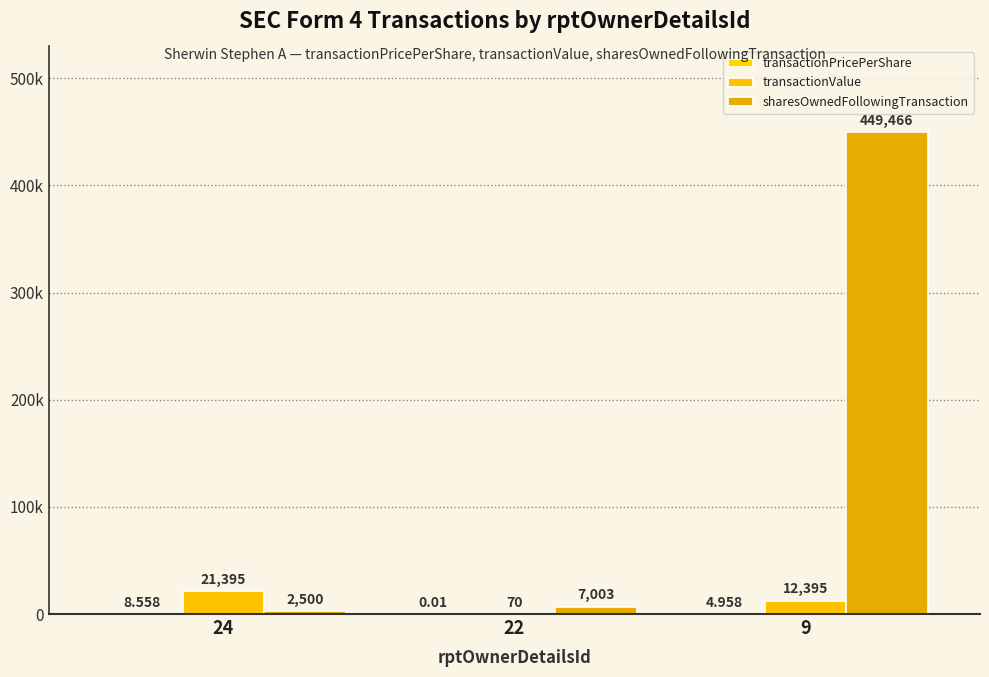

The value of transactionValue at 22 is 23.4. True or false?

False